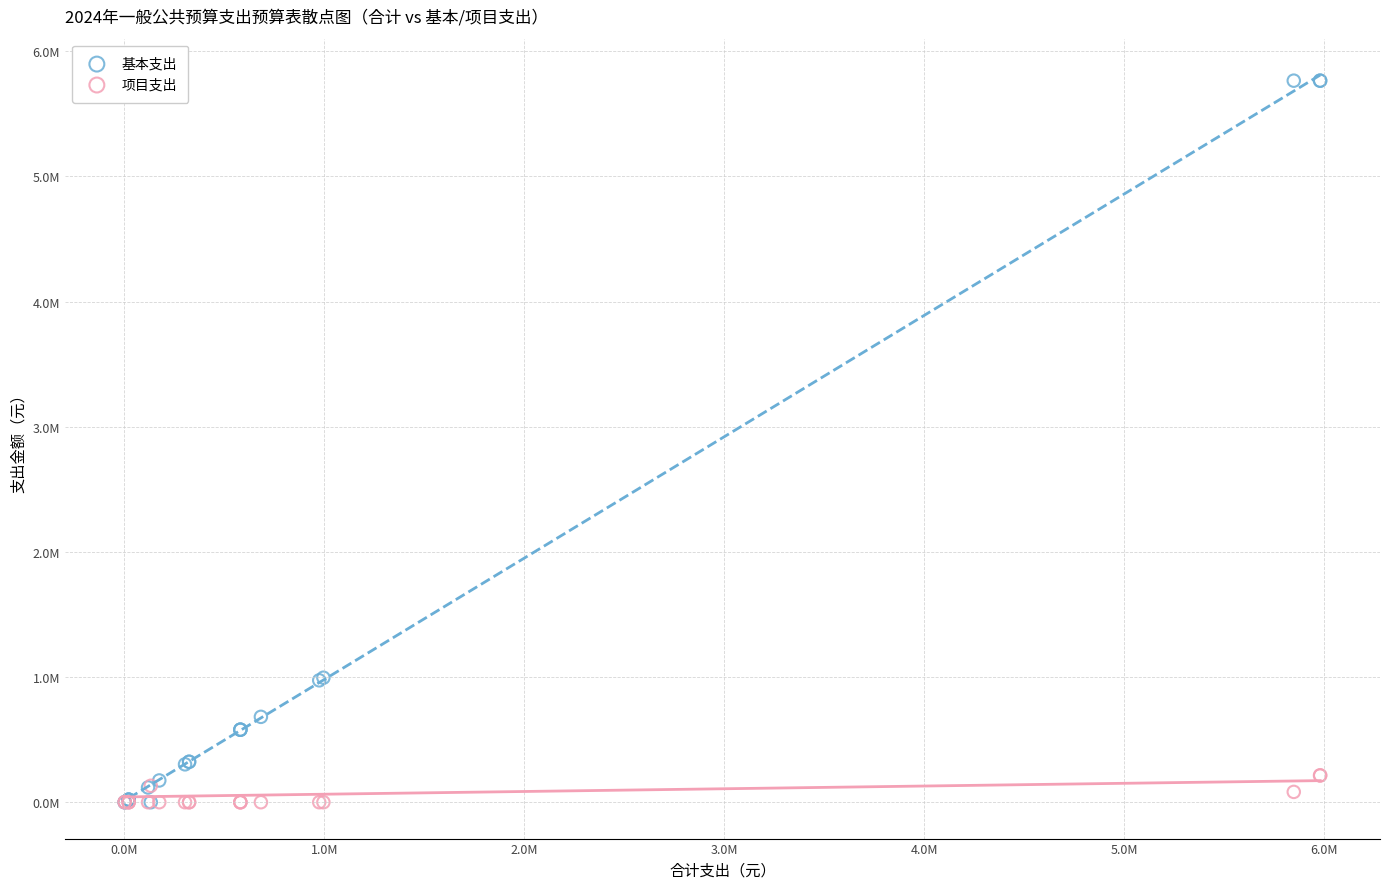

Which series reaches the maximum Y coordinate?

基本支出